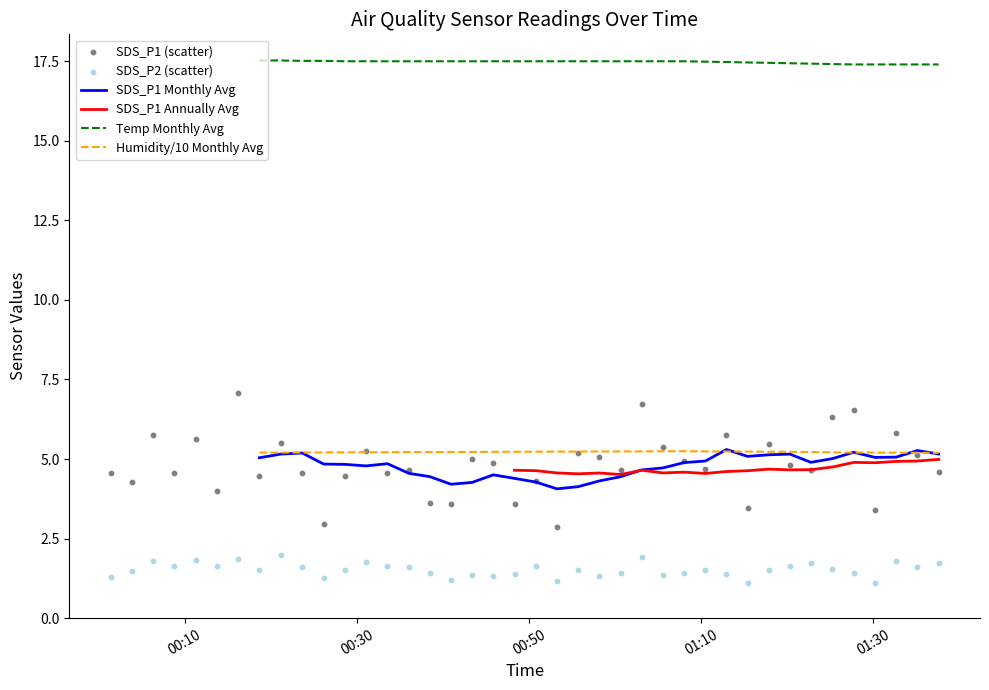

True or false: Temp Monthly Avg and SDS_P1 Monthly Avg cross at least once.

False